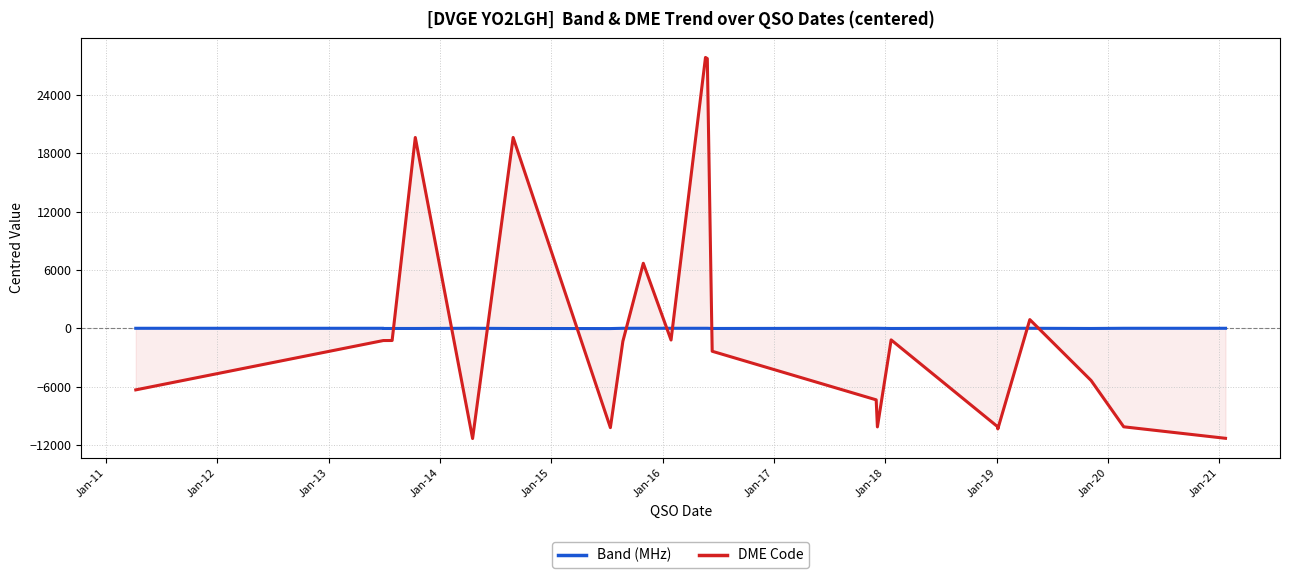

Count the number of categories in the chart.

23